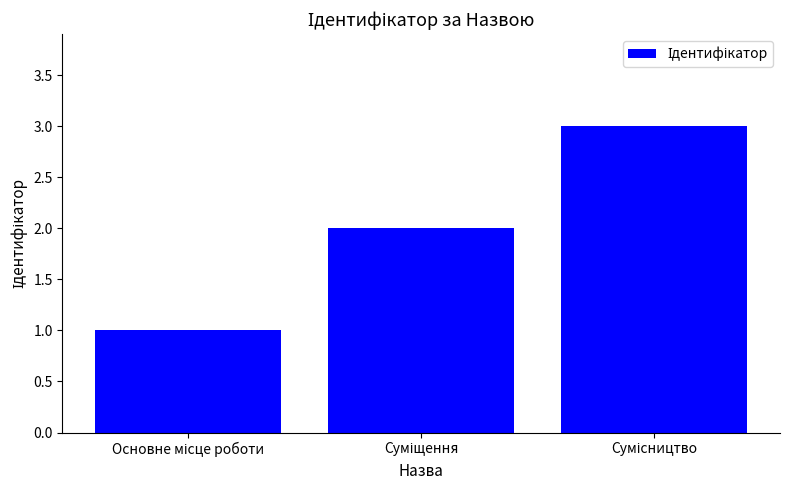

What is the maximum value shown in the chart?

3